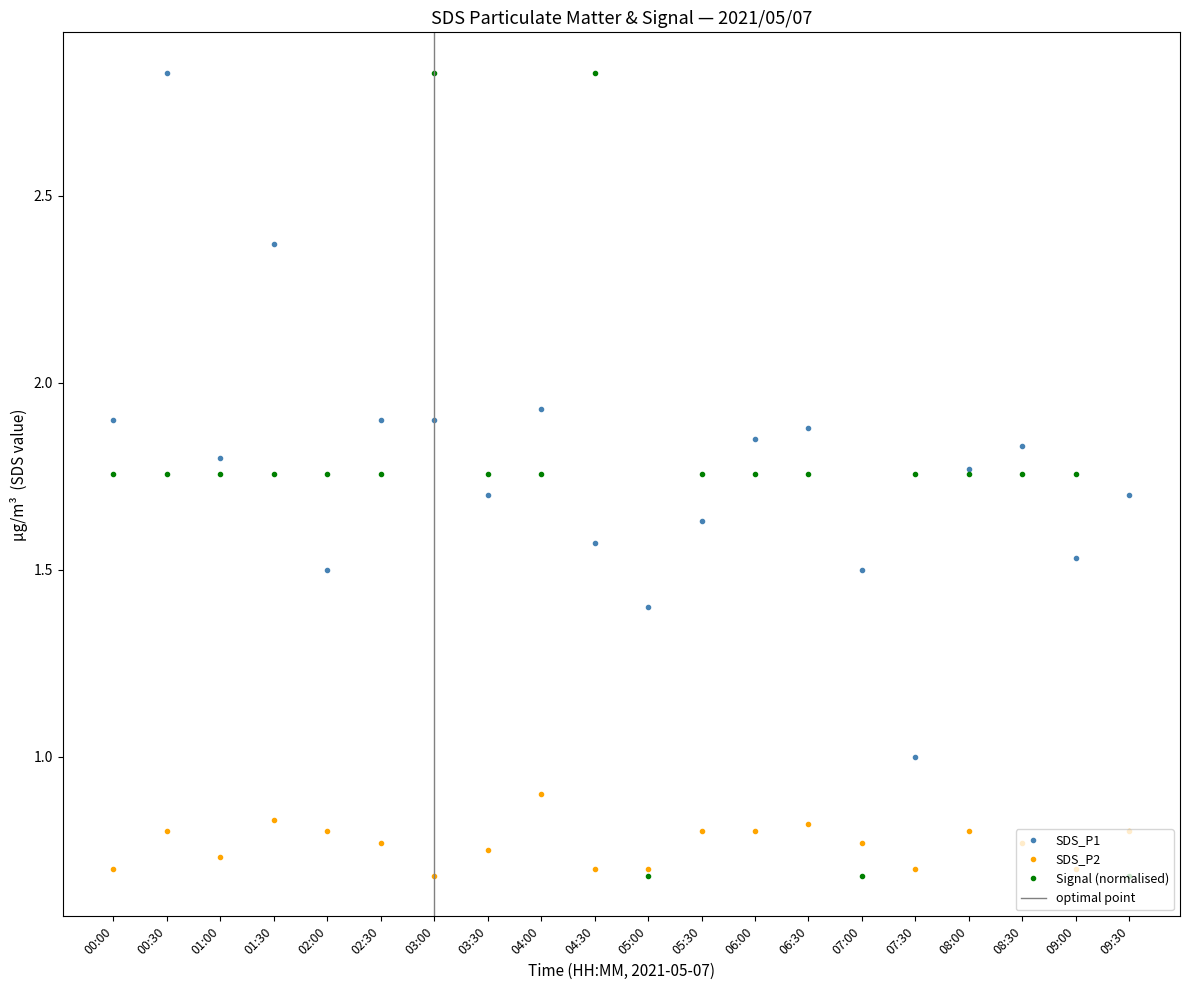

What is the average value of the Signal series?

1.7